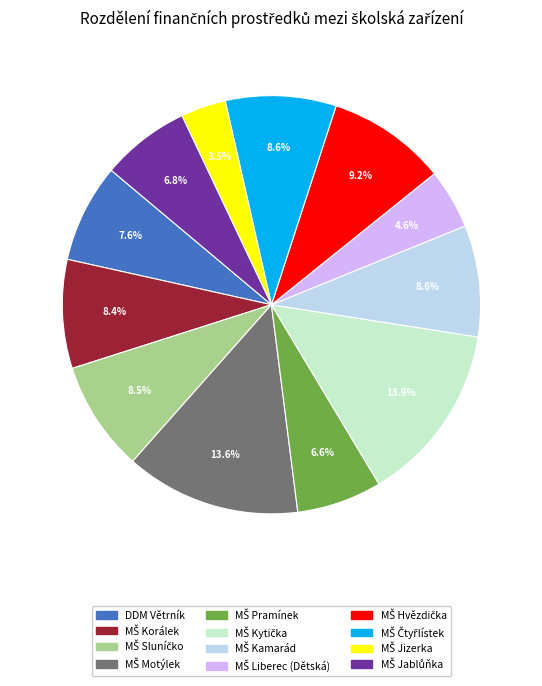

What portion of the pie excludes DDM Větrník?

92.4%